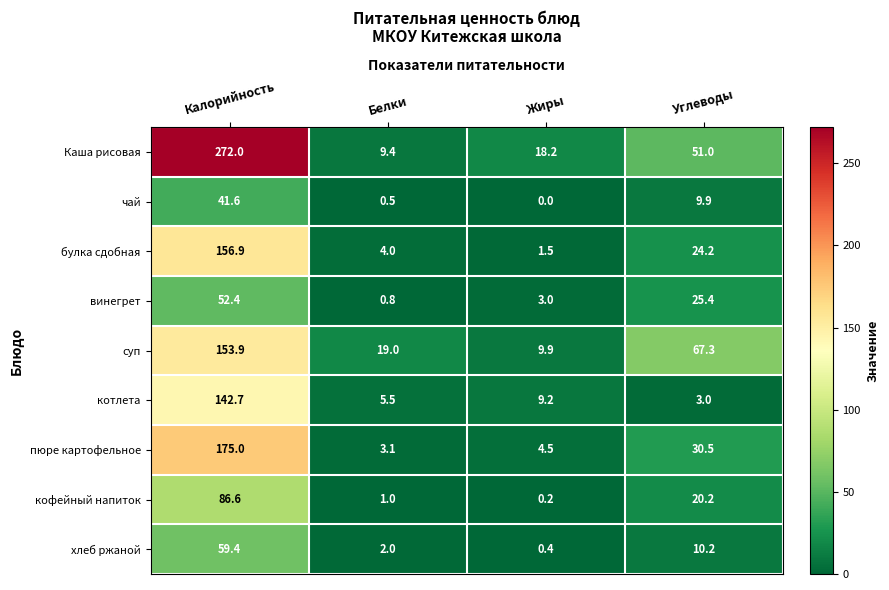

Read the пюре картофельное value at Жиры.

4.5